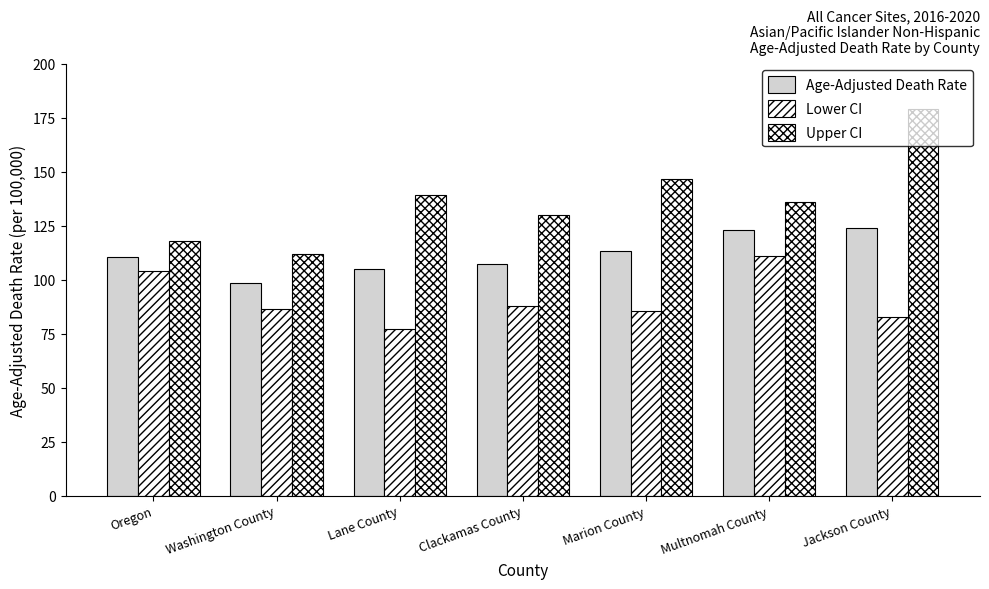

Reading left to right, transcribe all the data shown in this chart.

Age-Adjusted Death Rate: Oregon=110.6	Washington County=98.5	Lane County=104.8	Clackamas County=107.3	Marion County=113.0	Multnomah County=122.9	Jackson County=123.8
Lower CI: Oregon=103.8	Washington County=86.4	Lane County=77.0	Clackamas County=87.6	Marion County=85.5	Multnomah County=110.8	Jackson County=82.6
Upper CI: Oregon=117.7	Washington County=111.7	Lane County=139.0	Clackamas County=129.9	Marion County=146.4	Multnomah County=135.9	Jackson County=178.9